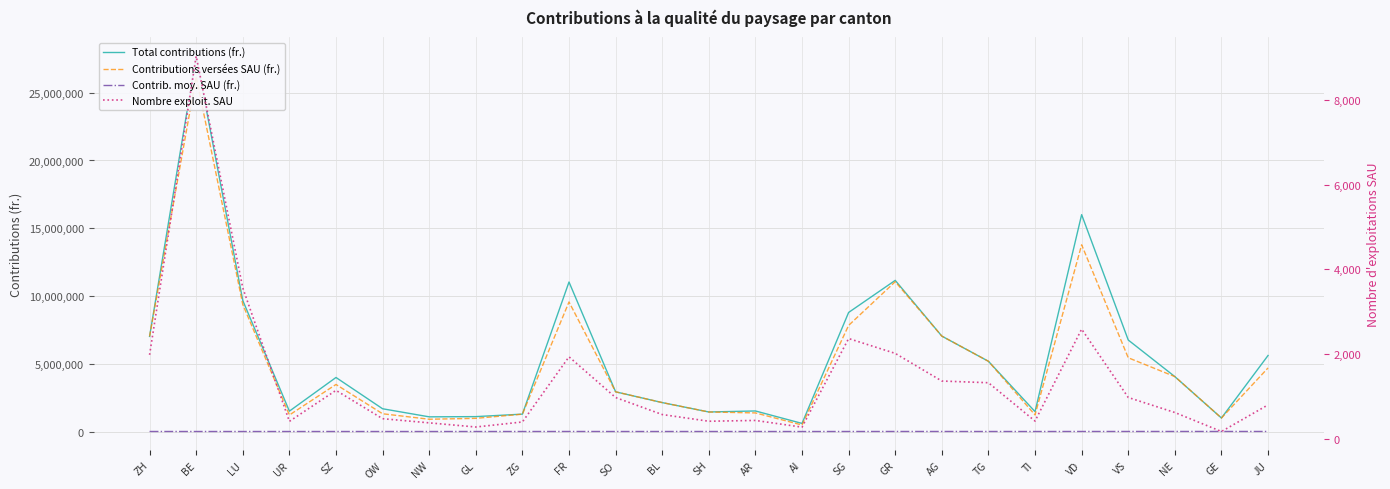

Rank the categories by Contrib. moy. SAU (fr.) value from lowest to highest.

AI, NW, LU, OW, TI, BE, UR, SO, SZ, AR, ZG, SG, GL, SH, ZH, BL, TG, FR, AG, VD, GR, VS, GE, JU, NE